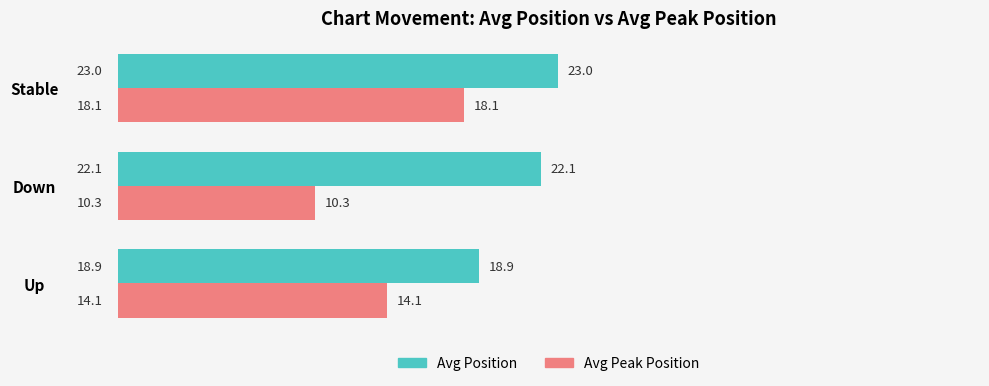

The value of Avg Peak Position at Up is 7.8. True or false?

False